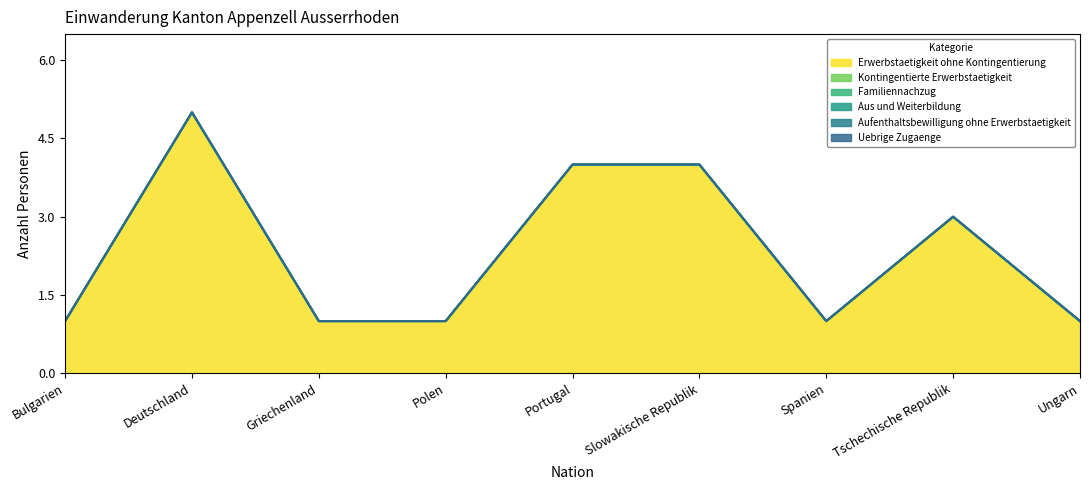

How many lines are shown in the chart?

6